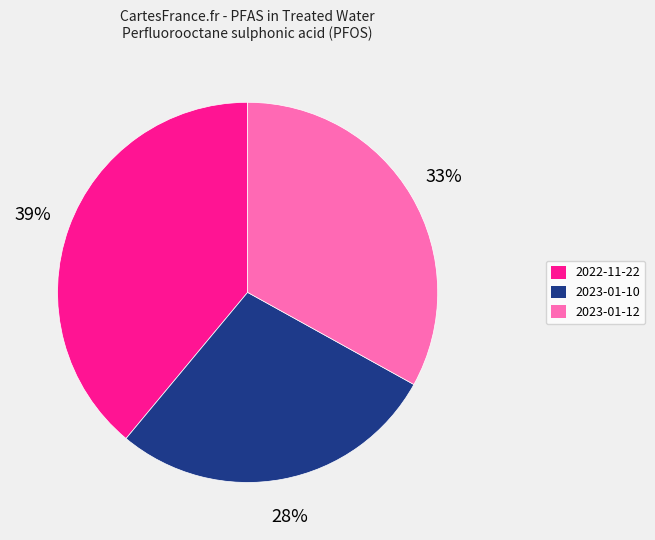

What is the smallest slice in the pie chart?

2023-01-10